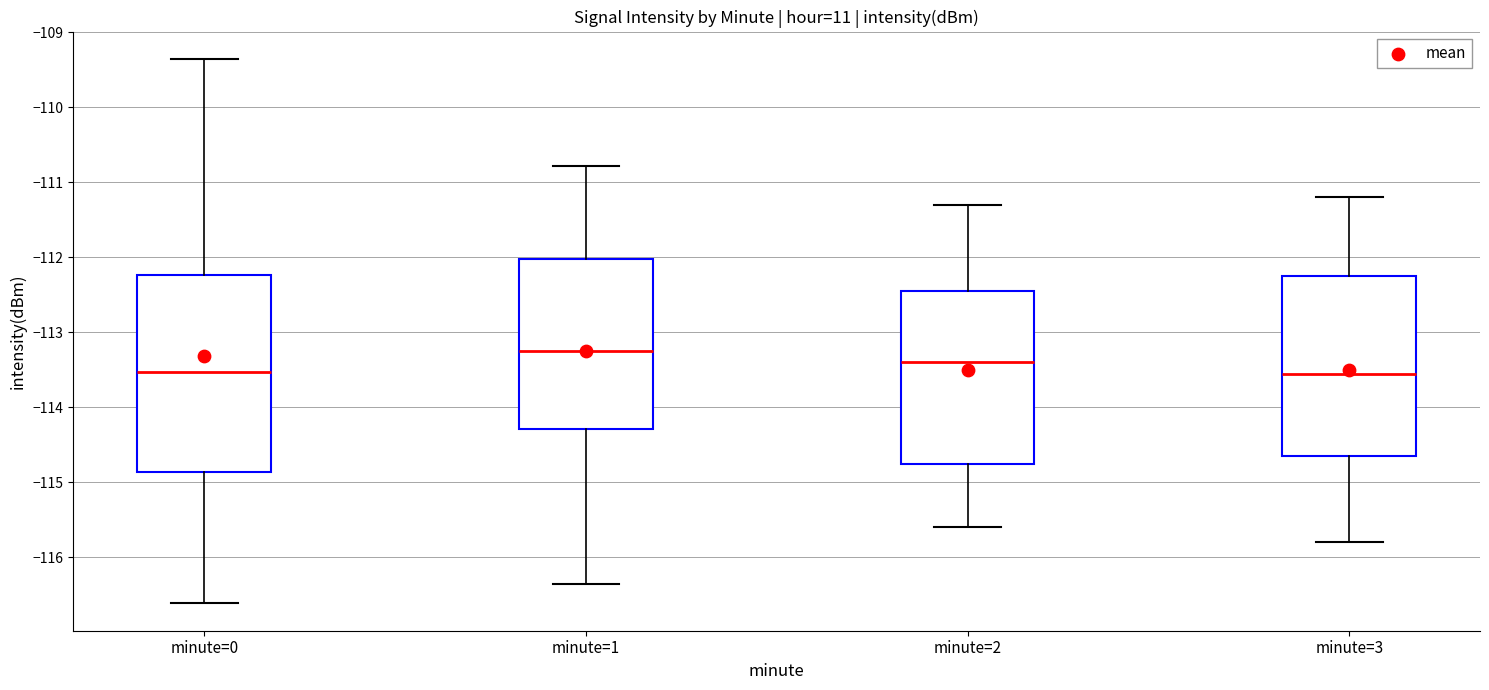

Reading left to right, transcribe this box plot: for each box, give where its median line is, the range the box spans, and where its two whiskers end, as read against the y-axis. The values are not printed on the chart, so give them approximately, as read against the axis.

minute=0: median -113.5, box -114.9 to -112.2, whiskers -116.6 to -109.4
minute=1: median -113.3, box -114.3 to -112.0, whiskers -116.4 to -110.8
minute=2: median -113.4, box -114.7 to -112.4, whiskers -115.6 to -111.3
minute=3: median -113.5, box -114.6 to -112.2, whiskers -115.8 to -111.2